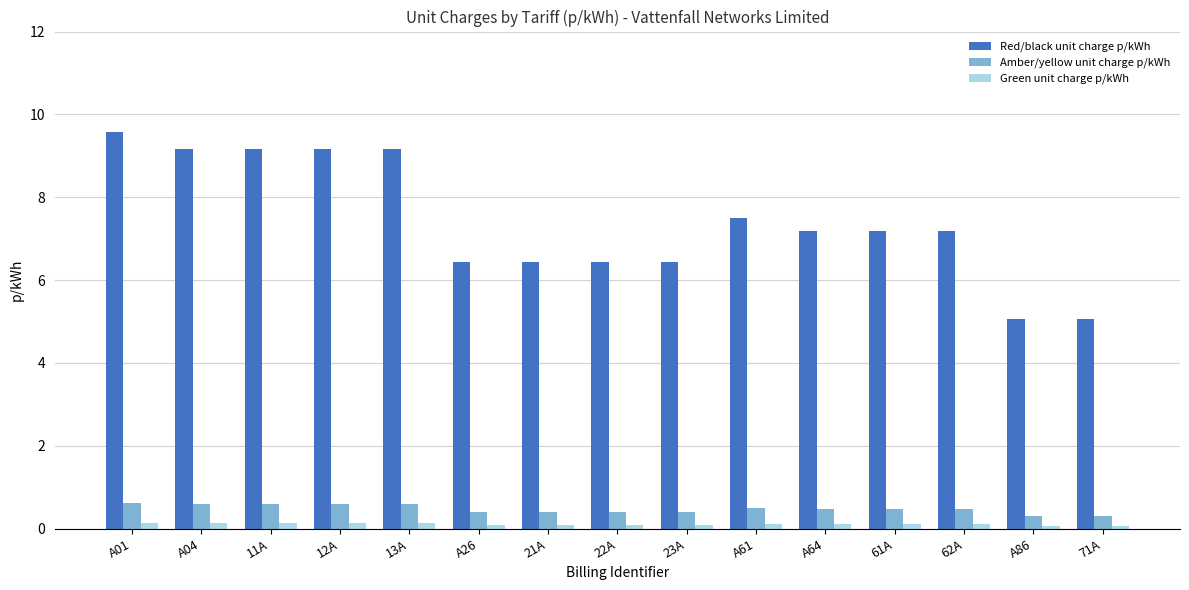

At which label does Red/black unit charge p/kWh reach its peak?

A01